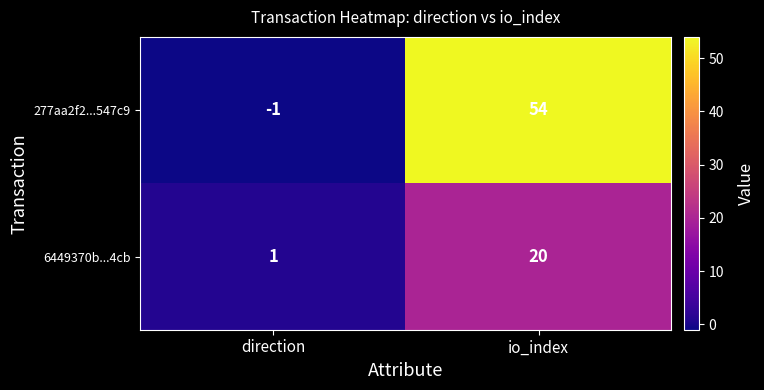

At which category is the sum across all series the highest?

io_index